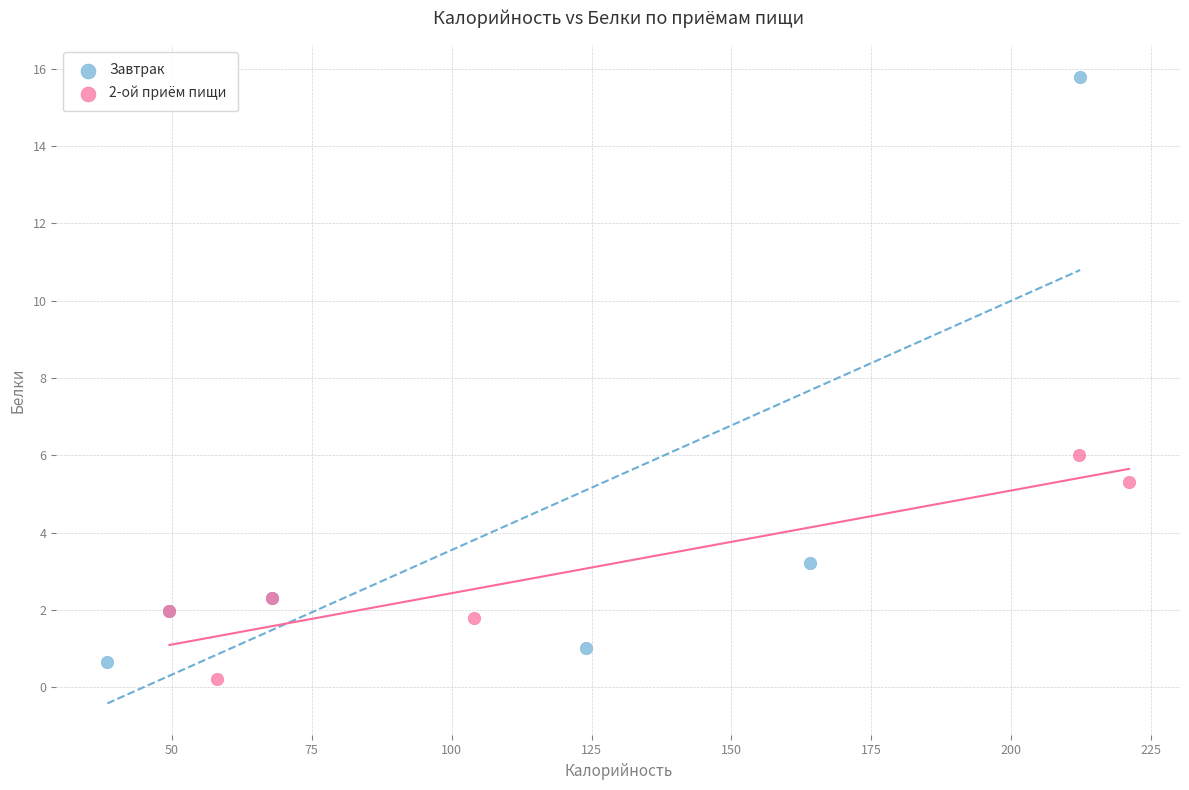

What are all the series names shown in the legend?

Завтрак, 2-ой приём пищи